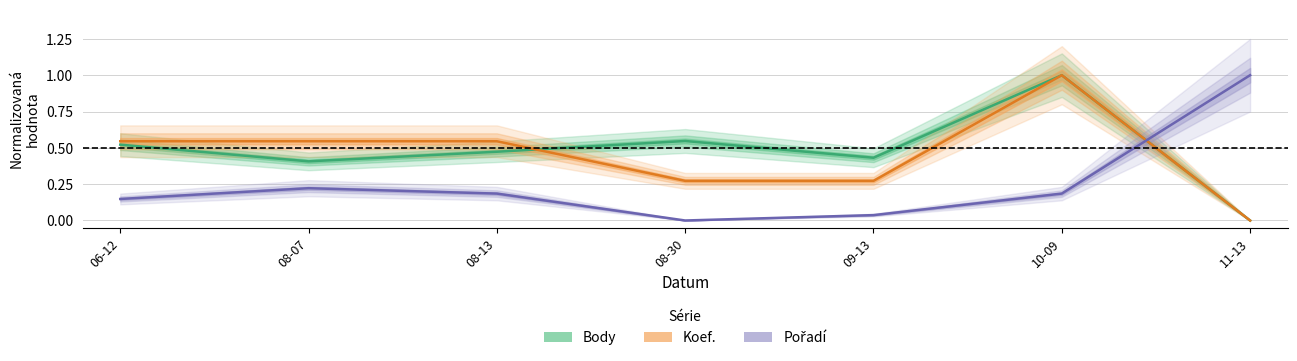

Between 09-13 and 10-09, which series saw the biggest shift?

Koef.